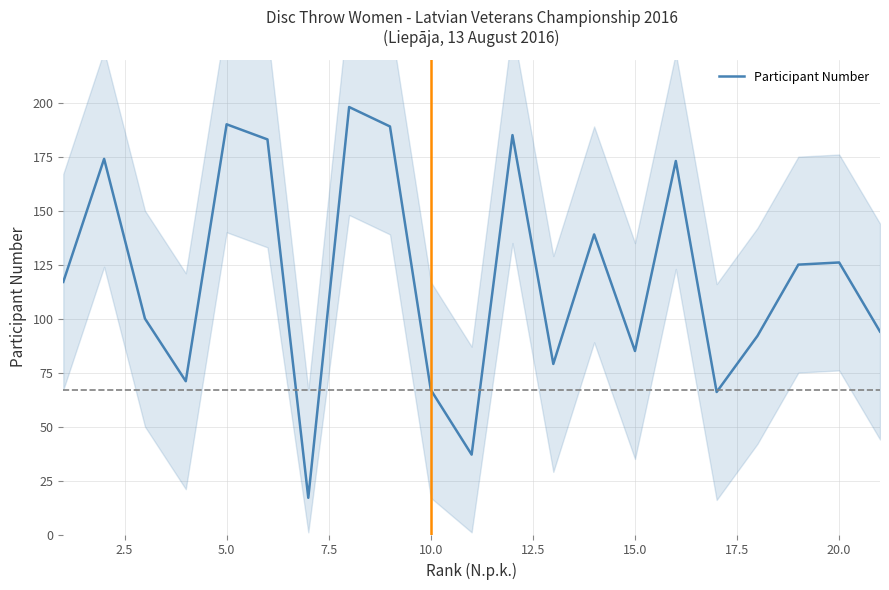

True or false: there are more than 2 points higher than both neighbors.

True